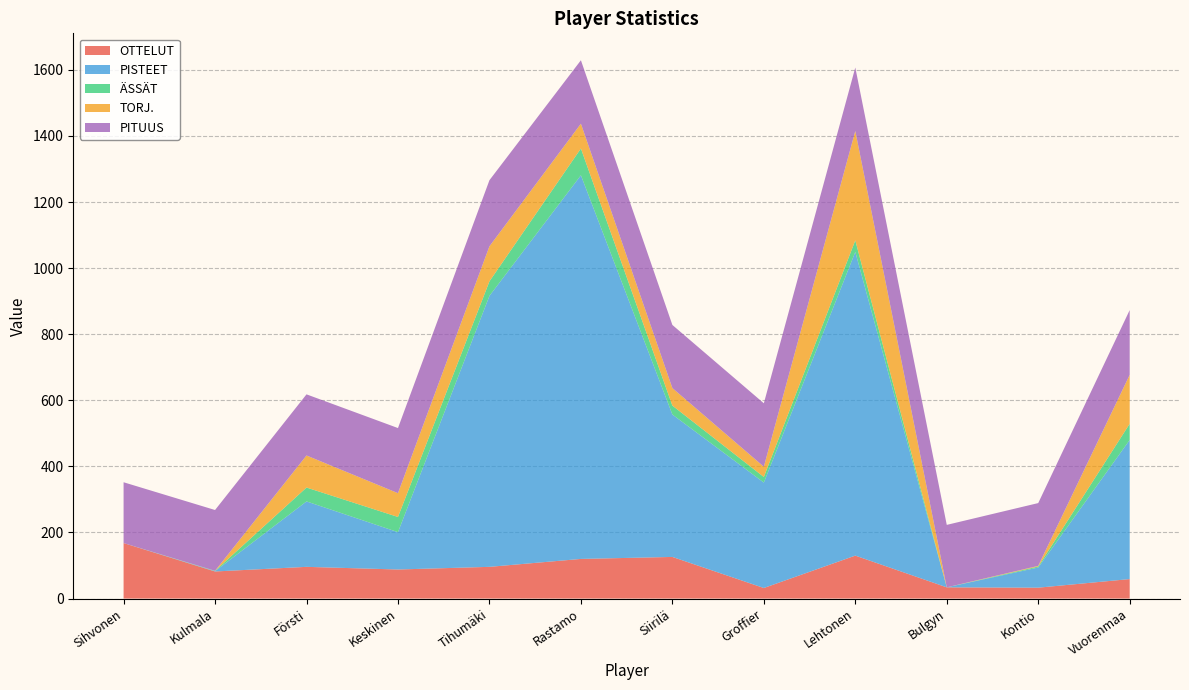

Reading left to right, transcribe all the data shown in this chart.

OTTELUT: 168	82	96	88	96	120	126	32	130	34	33	59
PISTEET: 0	1	198	113	820	1161	431	319	919	0	61	421
ÄSSÄT: 0	1	42	46	44	81	27	17	35	0	3	49
TORJ.: 0	0	97	72	106	75	53	31	331	0	2	148
PITUUS: 184	184	185	197	200	192	191	192	192	189	190	196